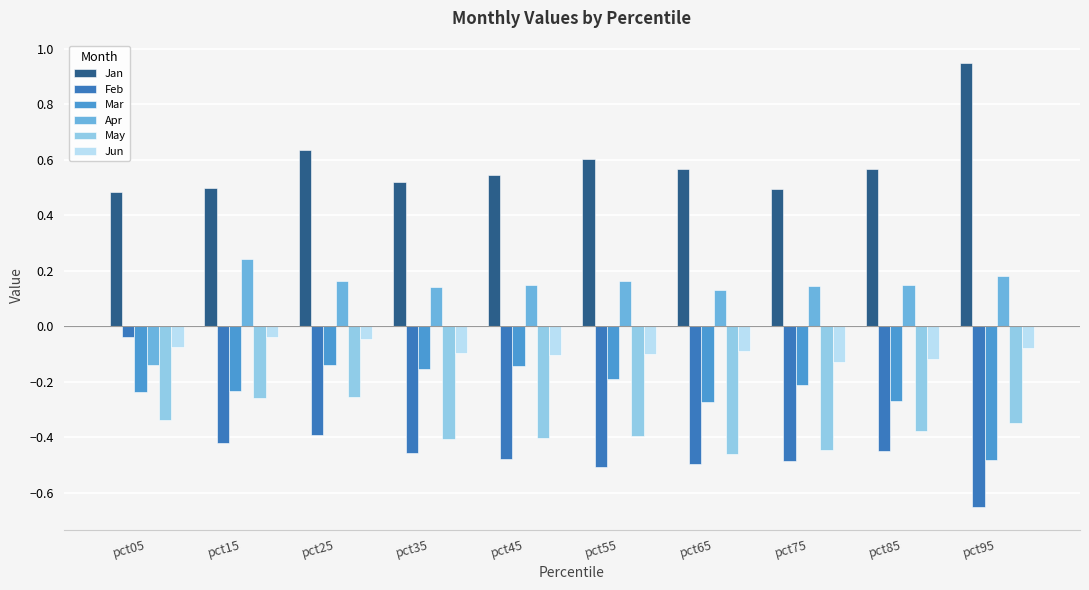

Which series has the largest total across all categories?

Jan